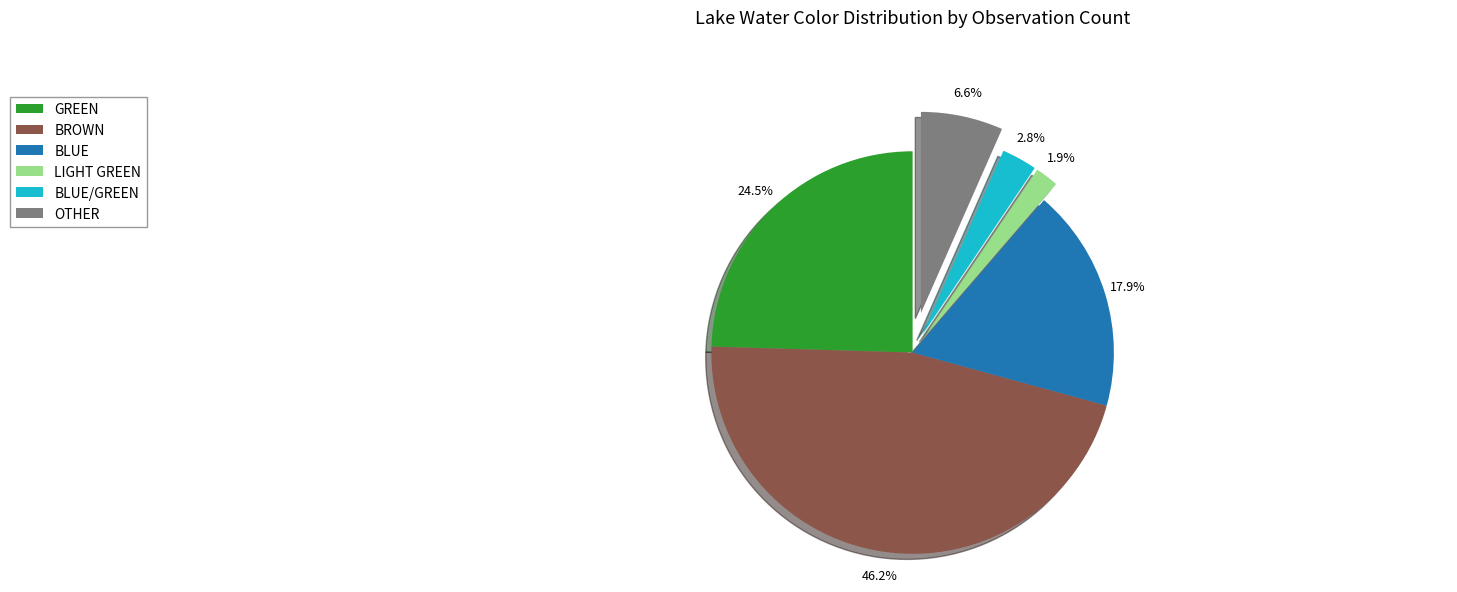

To the nearest percent, what is the average slice percentage?

17%